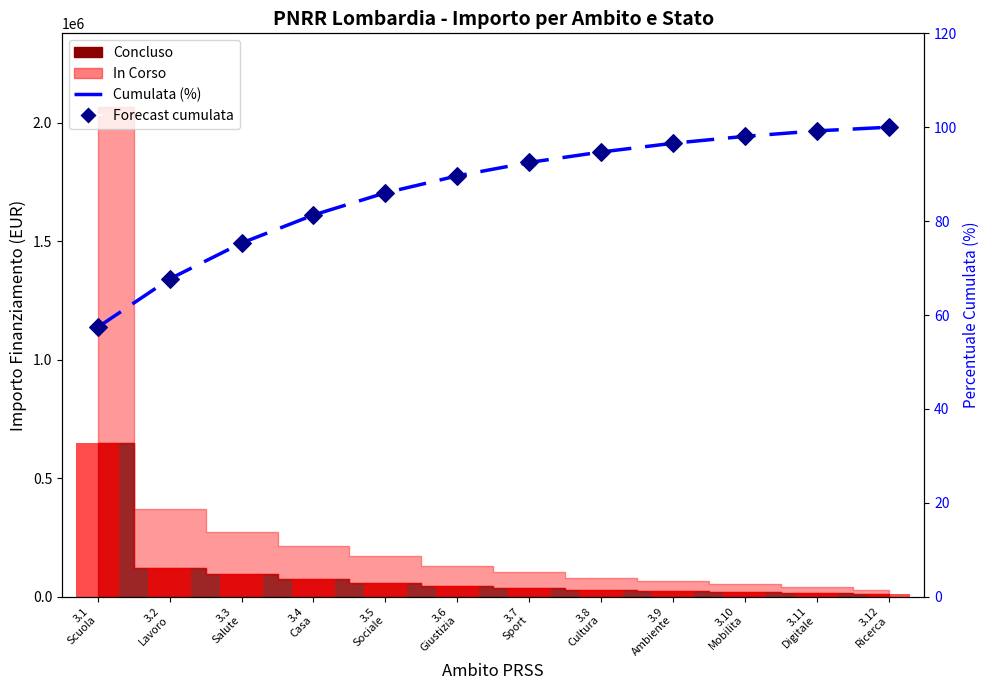

Which series reaches the maximum Y coordinate?

Cumulata (%)